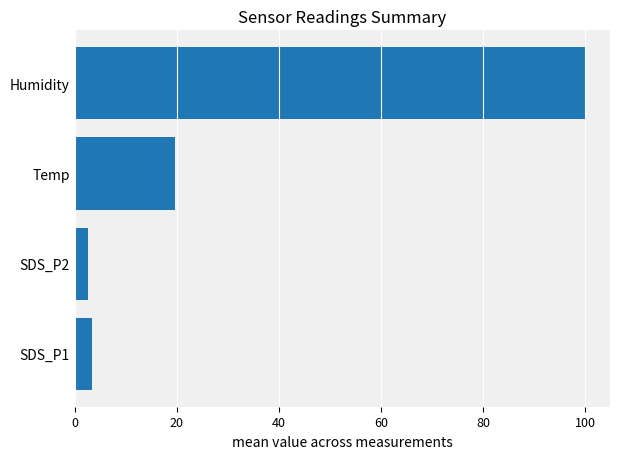

At which label is the value closest to 51?

Temp